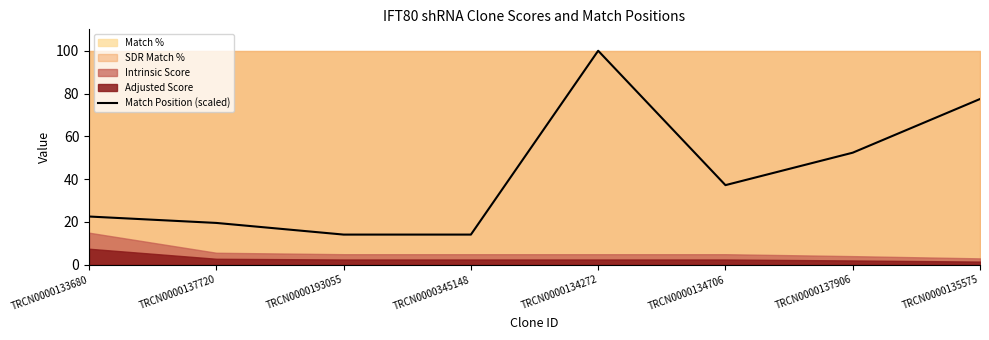

What is the change in value from TRCN0000133680 to TRCN0000135575?

+54.9